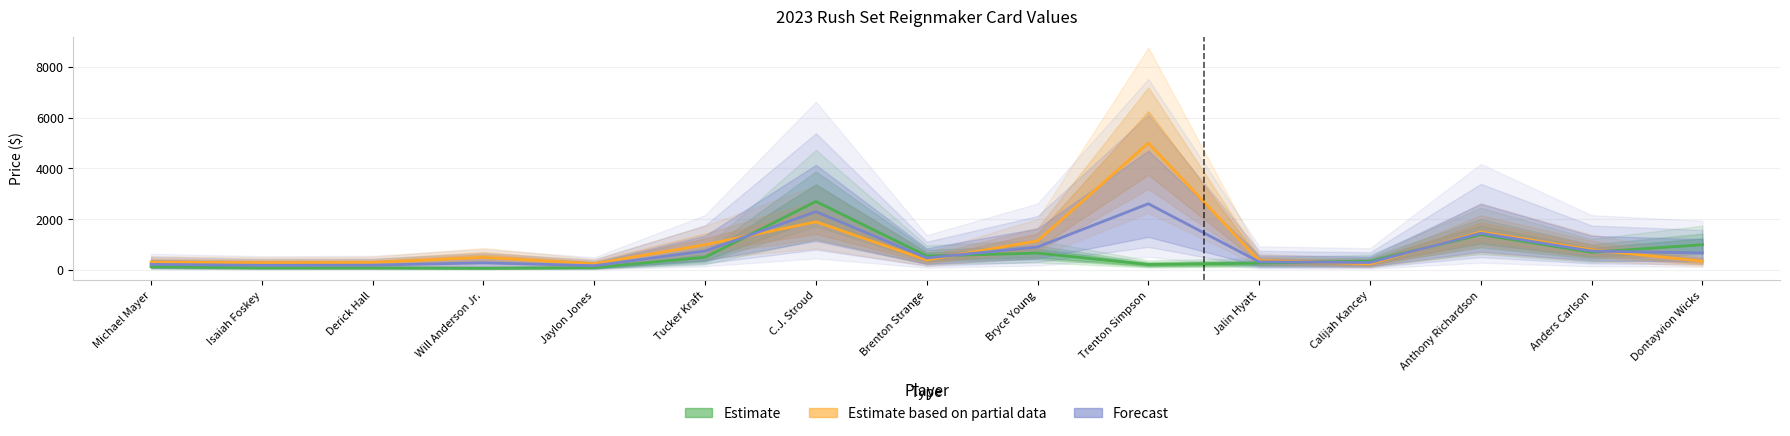

What is the difference between the ThisCardLastSale values at Bryce Young and Trenton Simpson?

449.7